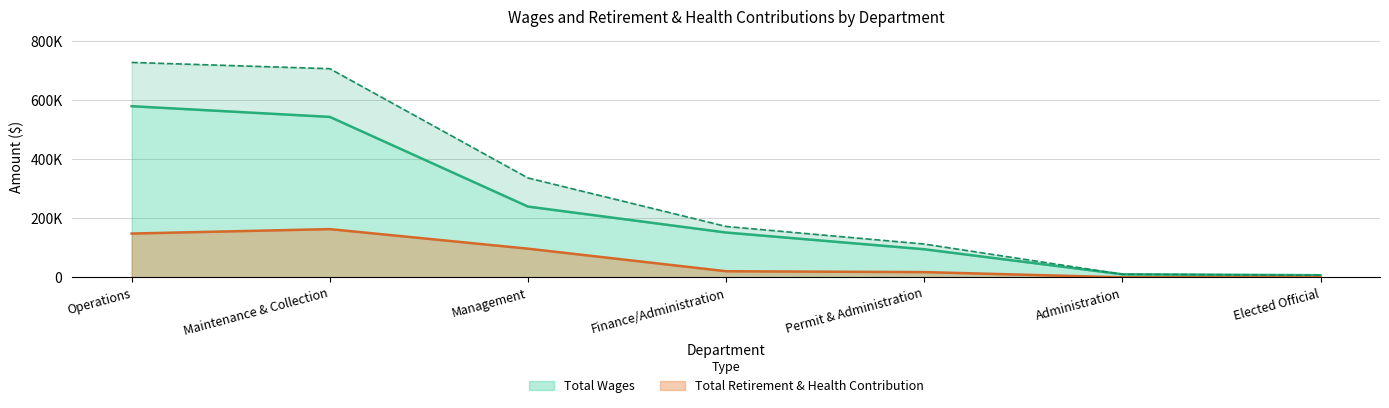

How many lines are shown in the chart?

2